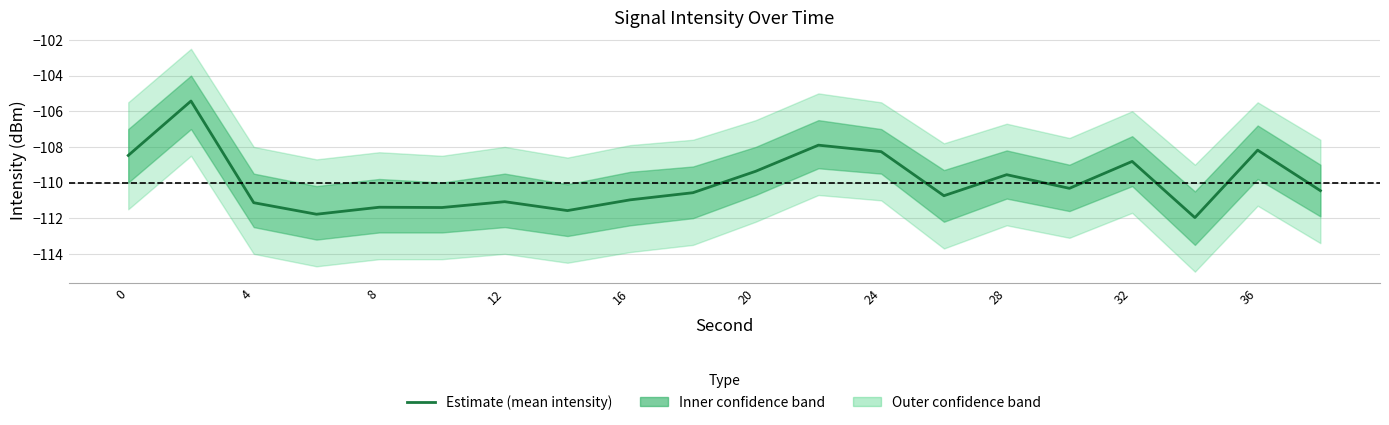

What is the difference between the maximum and second lowest values?

6.3